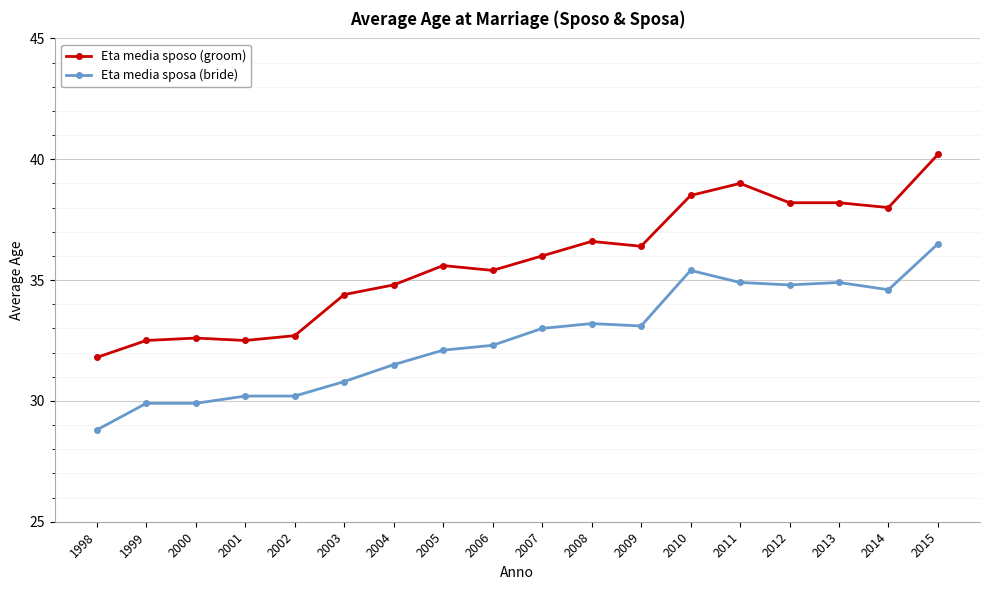

At which label does Eta media sposa (bride) reach its peak?

2015